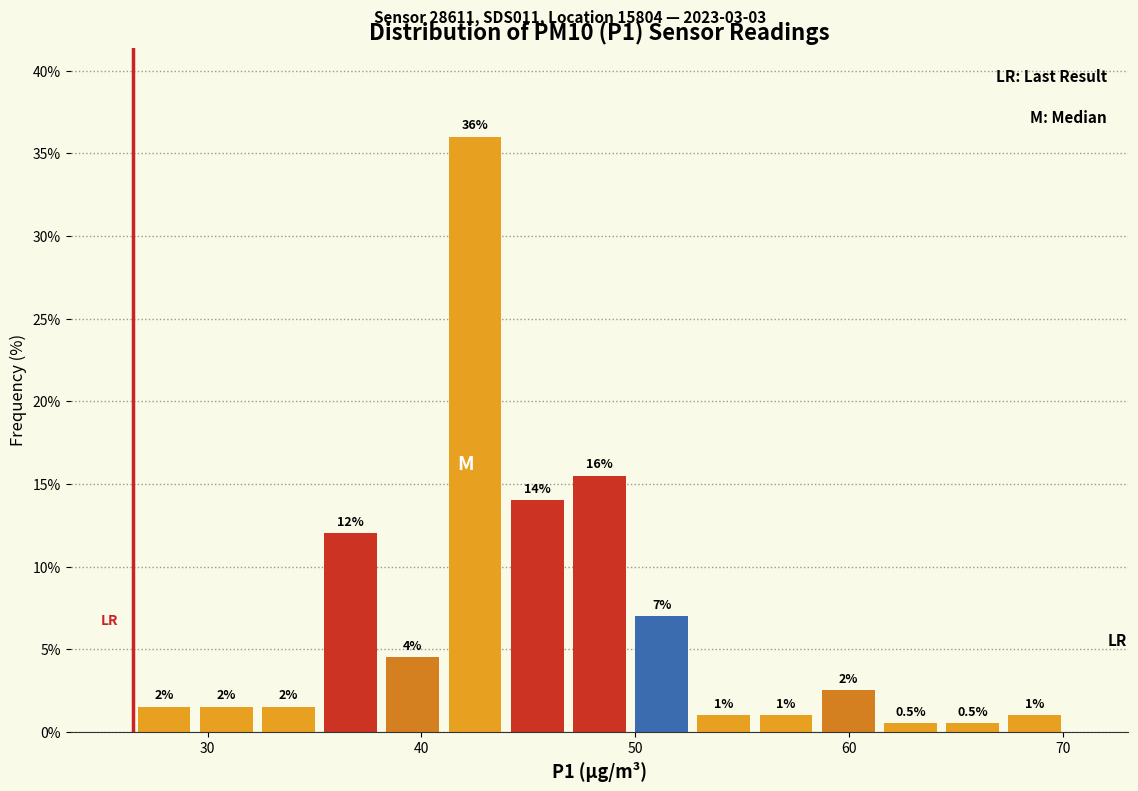

Around what value on the x-axis is the tallest bar? Give the approximate position of its centre, as read against the axis.

43